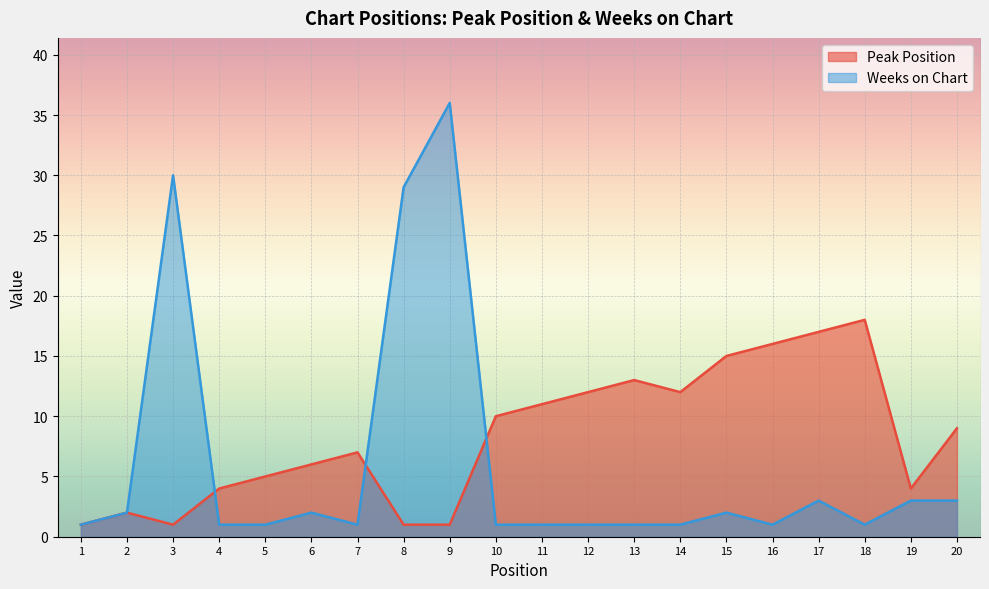

How many data points does each series have?

20